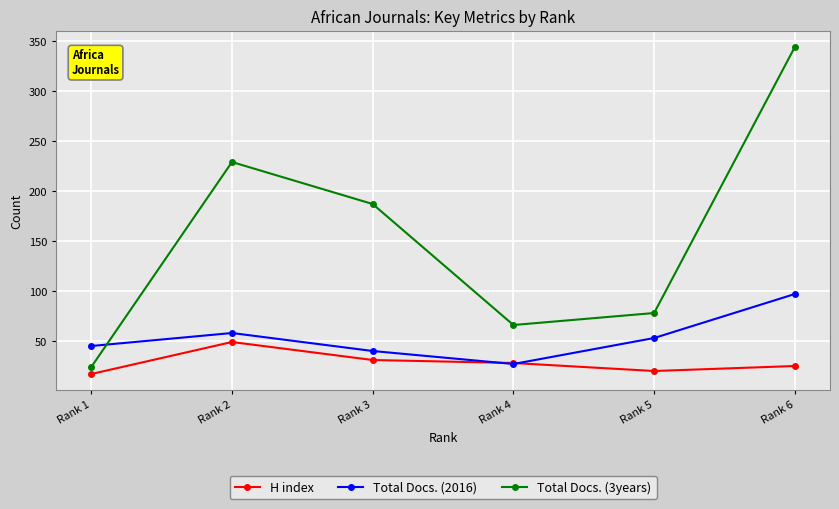

How many intersections are there between H index and Total Docs. (2016)?

2